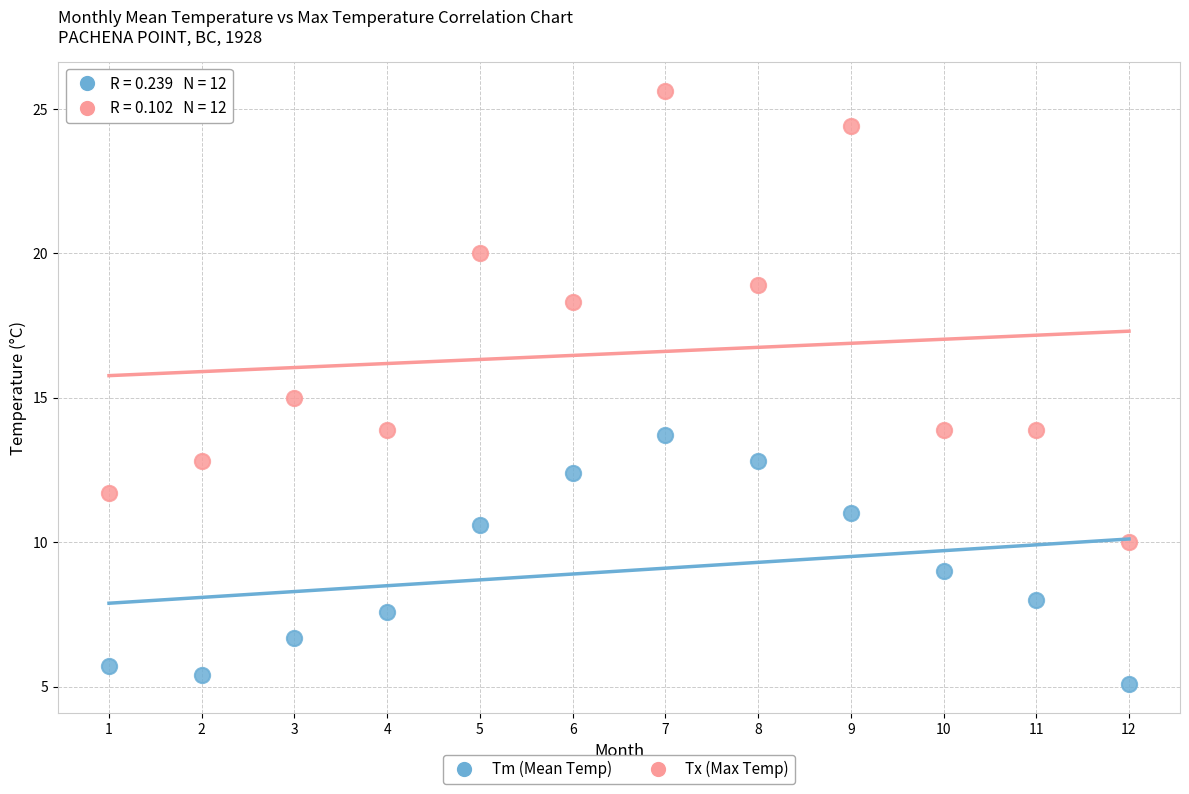

What are all the series names shown in the legend?

Tm (Mean Temp), Tx (Max Temp)